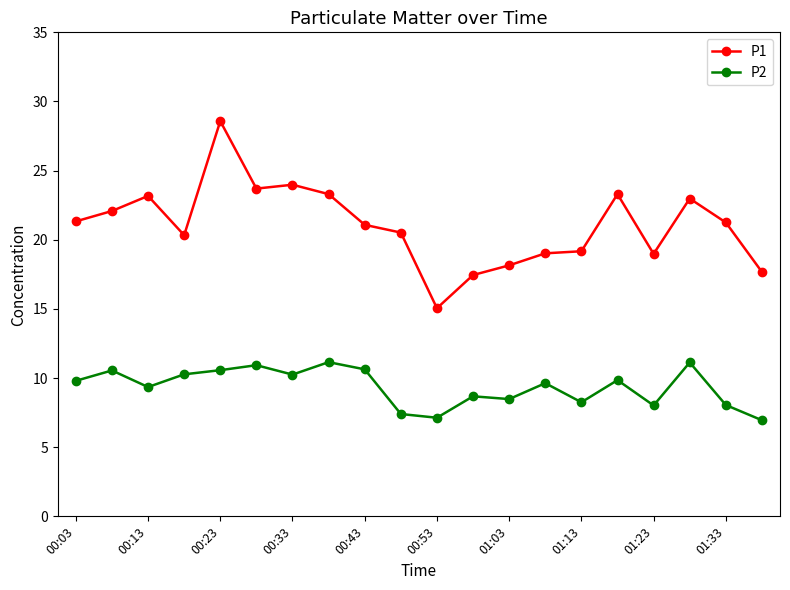

What is the maximum value for P1?

28.6